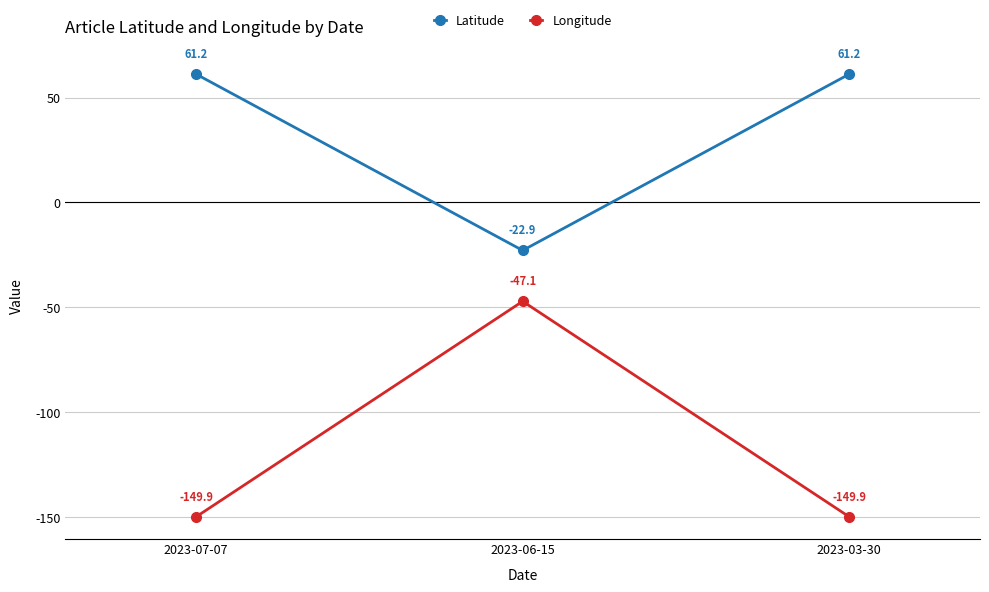

Reading left to right, extract all data points from this chart.

Latitude: 61.2	-22.9	61.2
Longitude: -149.9	-47.1	-149.9